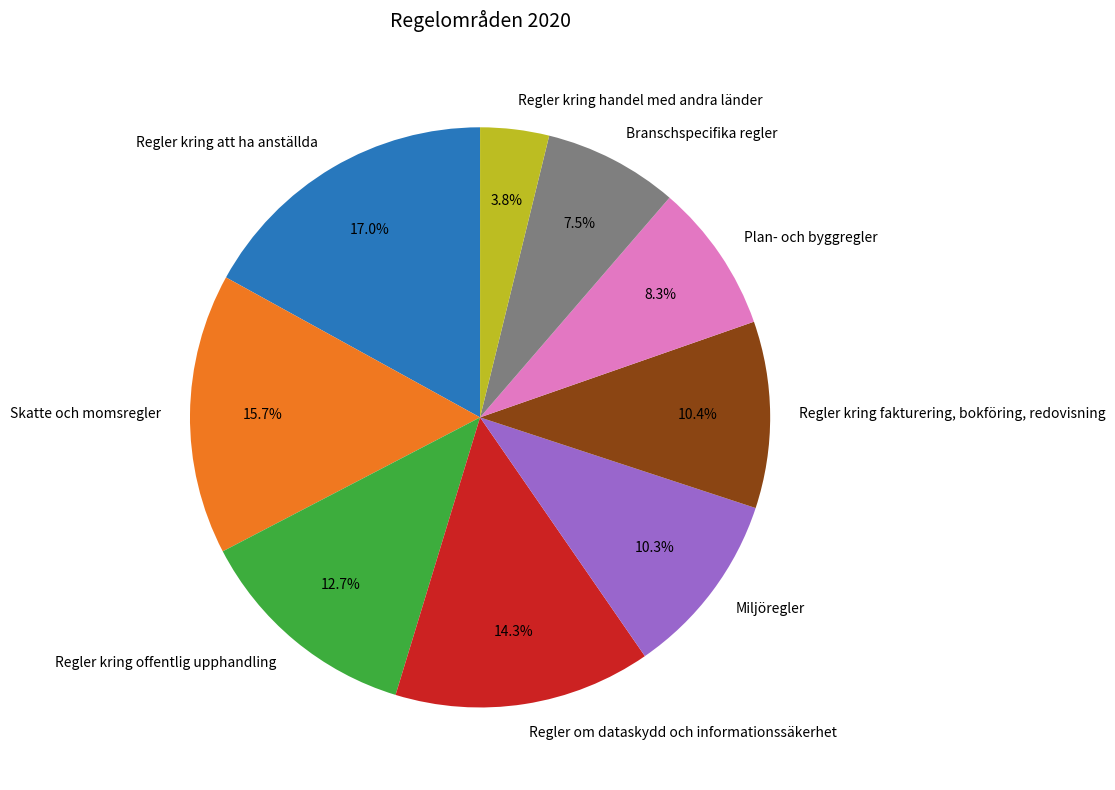

Which slice is the smallest?

Regler kring handel med andra länder